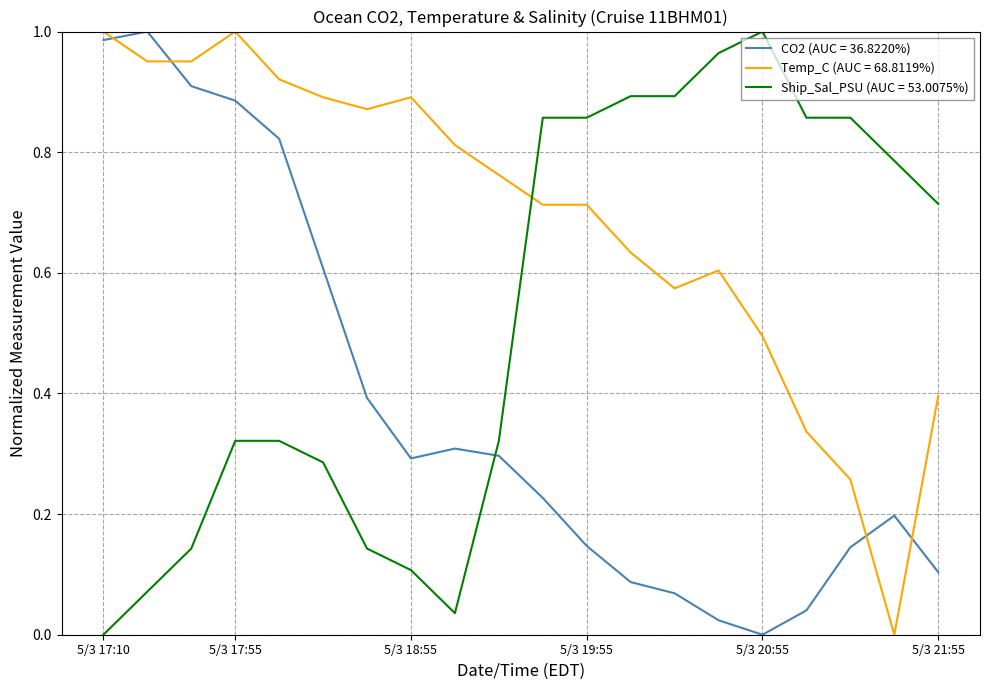

After their last crossing, which series has the higher values: Temp_C (AUC = 68.8119%) or Ship_Sal_PSU (AUC = 53.0075%)?

Ship_Sal_PSU (AUC = 53.0075%)